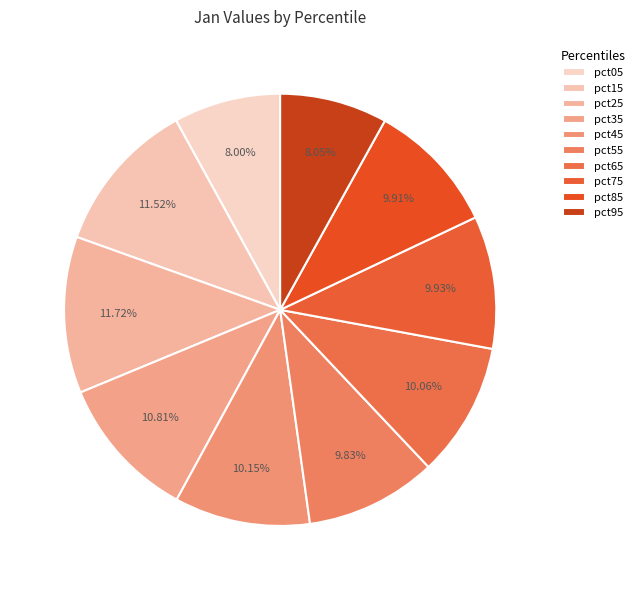

How many segments does this pie chart have?

10